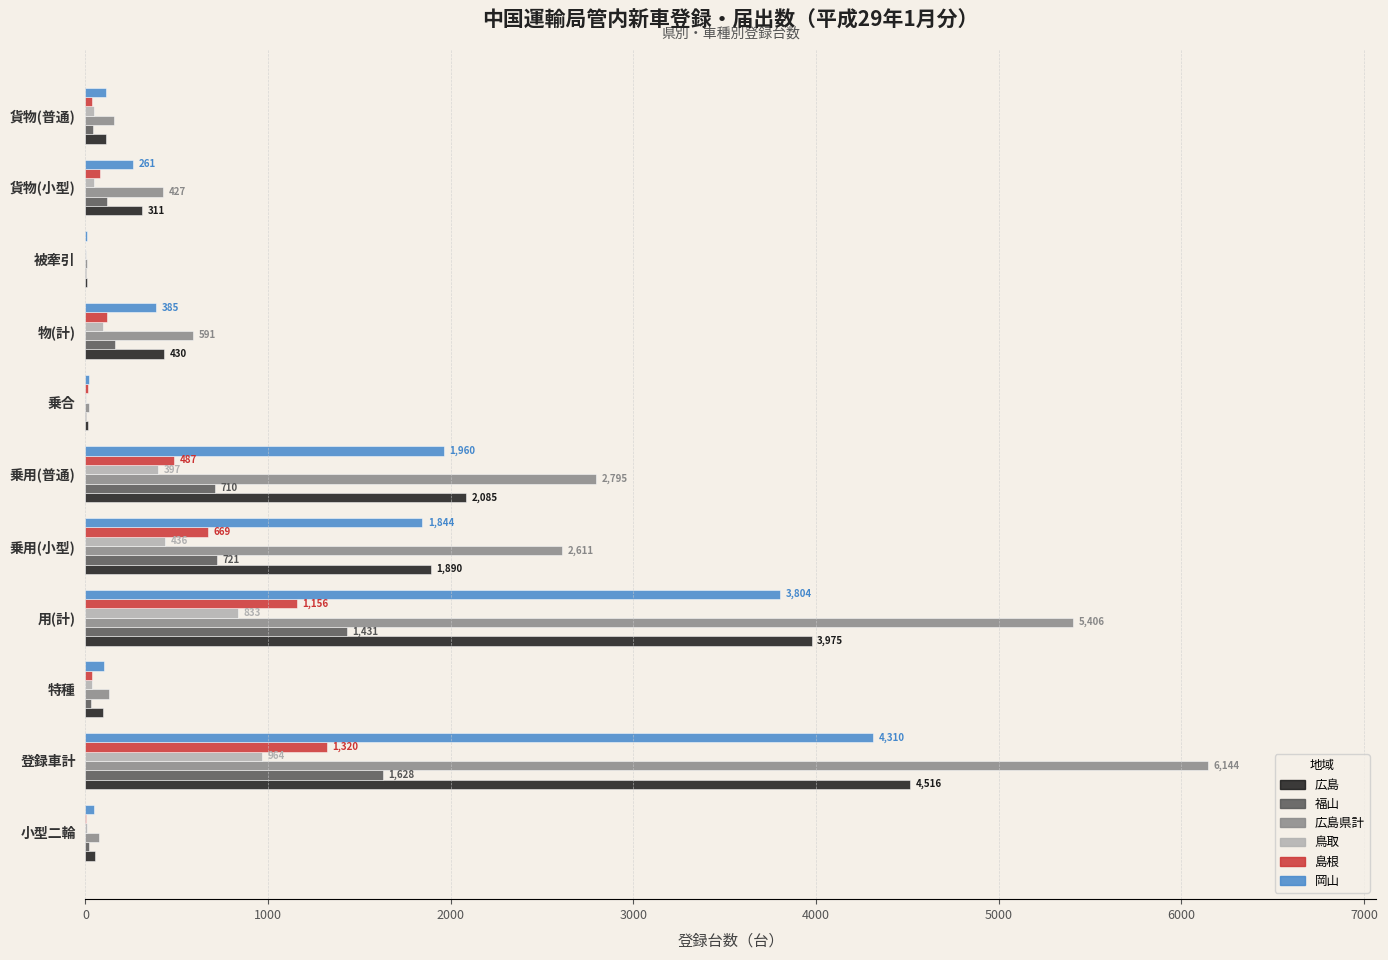

What are all the series names shown in the legend?

広島, 福山, 広島県計, 鳥取, 島根, 岡山